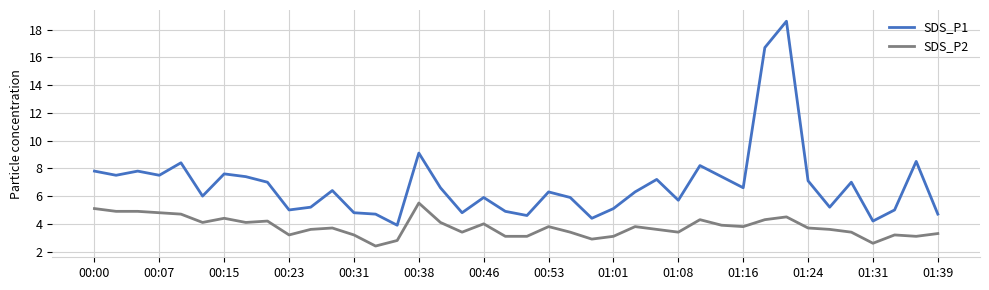

What is the average value of the SDS_P1 series?

6.8